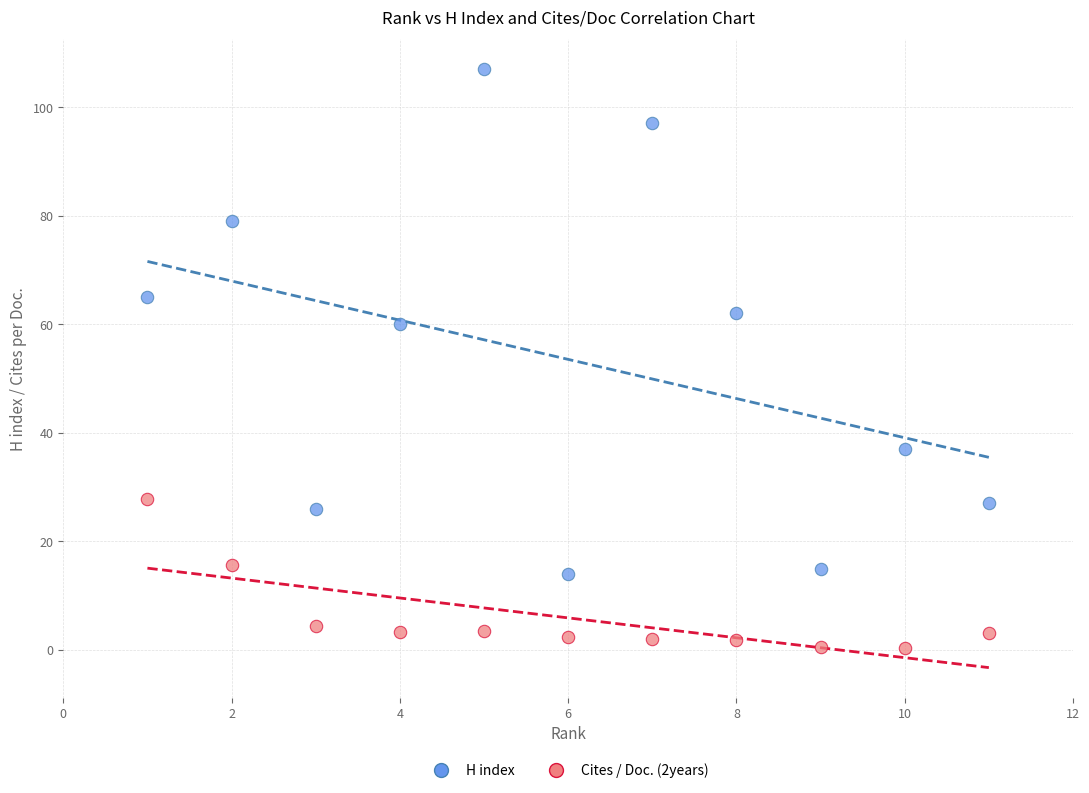

Across all data points, what is the range of X values (max minus min)?

10.0